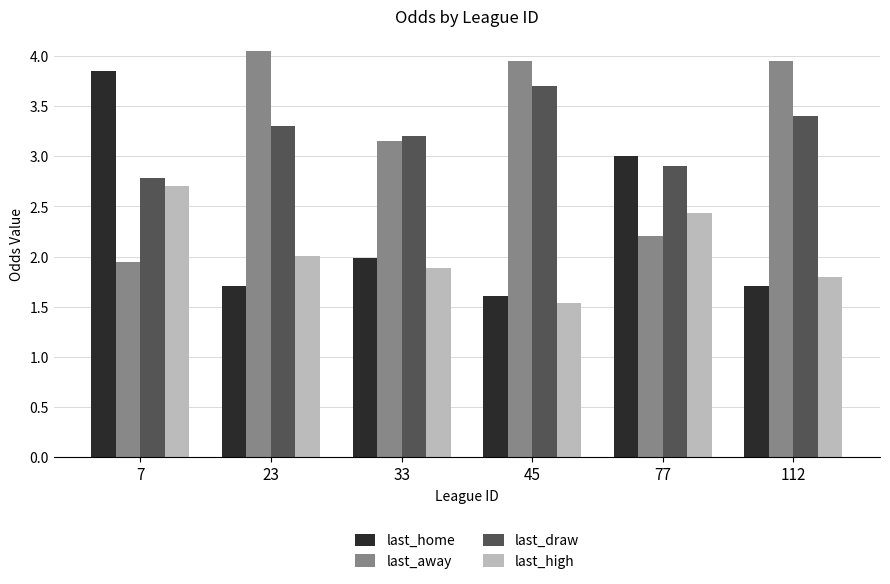

Does the chart contain stacked bars?

No